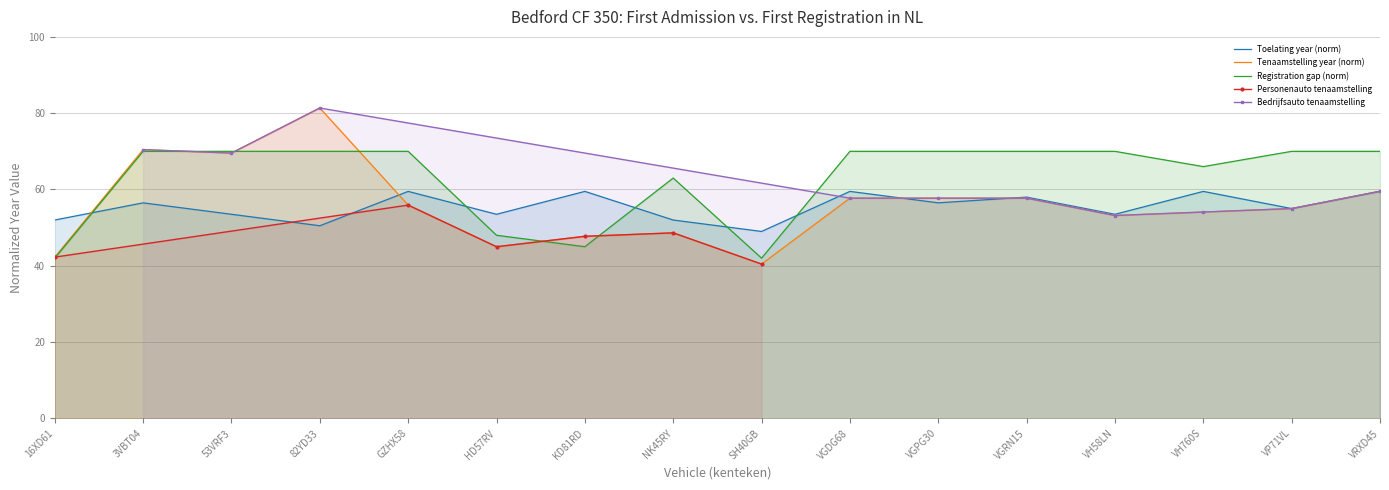

Rank the categories by value from lowest to highest.

SH40GB, 82YD33, 16XD61, NK45RY, 53VRF3, HD57RV, VH58LN, VP71VL, 3VBT04, VGPG30, VGRN15, GZHX58, KD81RD, VGDG68, VH760S, VRXD45